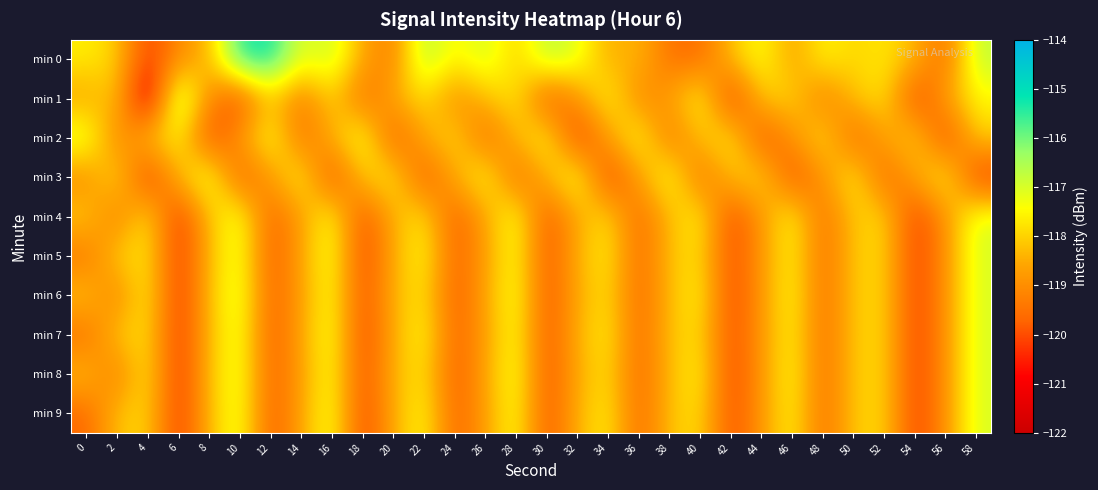

Reading left to right, what are all the values shown in this chart?

min 0: 0=-117.6	2=-118.0	4=-120.3	6=-119.0	8=-118.4	10=-115.3	12=-115.1	14=-117.2	16=-116.7	18=-118.6	20=-119.3	22=-116.4	24=-117.6	26=-116.8	28=-118.1	30=-116.6	32=-117.1	34=-118.5	36=-118.3	38=-119.5	40=-119.6	42=-118.2	44=-117.3	46=-118.8	48=-117.5	50=-118.0	52=-117.7	54=-118.3	56=-119.7	58=-116.7
min 1: 0=-118.7	2=-118.0	4=-121.8	6=-116.1	8=-119.1	10=-120.2	12=-118.1	14=-119.4	16=-117.9	18=-119.7	20=-118.5	22=-117.8	24=-119.1	26=-118.3	28=-117.6	30=-120.1	32=-118.9	34=-117.4	36=-119.2	38=-118.7	40=-117.3	42=-120.5	44=-118.1	46=-117.9	48=-119.4	50=-118.2	52=-117.7	54=-120.3	56=-118.6	58=-117.5
min 2: 0=-116.9	2=-119.3	4=-118.1	6=-117.5	8=-120.2	10=-118.8	12=-117.2	14=-119.6	16=-118.4	18=-117.1	20=-120.0	22=-118.5	24=-117.8	26=-119.7	28=-118.3	30=-117.4	32=-120.4	34=-118.7	36=-117.3	38=-119.5	40=-118.2	42=-117.6	44=-120.1	46=-118.9	48=-117.7	50=-119.8	52=-118.6	54=-117.9	56=-120.3	58=-118.0
min 3: 0=-119.1	2=-117.7	4=-120.5	6=-118.3	8=-117.0	10=-119.9	12=-118.8	14=-117.4	16=-120.2	18=-118.1	20=-117.6	22=-120.0	24=-118.5	26=-117.3	28=-119.7	30=-118.4	32=-117.1	34=-120.3	36=-118.7	38=-117.2	40=-119.6	42=-118.2	44=-117.8	46=-120.1	48=-118.9	50=-117.5	52=-119.8	54=-118.6	56=-117.4	58=-120.4
min 4: 0=-118.0	2=-119.4	4=-117.6	6=-120.5	8=-118.2	10=-117.1	12=-119.8	14=-118.7	16=-117.3	18=-120.1	20=-118.4	22=-117.7	24=-119.9	26=-118.6	28=-117.2	30=-120.0	32=-118.5	34=-117.8	36=-119.7	38=-118.3	40=-117.5	42=-120.2	44=-118.8	46=-117.4	48=-119.6	50=-118.1	52=-117.9	54=-120.3	56=-118.9	58=-117.0
min 5: 0=-119.5	2=-118.0	4=-117.7	6=-120.4	8=-118.3	10=-117.1	12=-119.9	14=-118.6	16=-117.2	18=-120.2	20=-118.5	22=-117.4	24=-119.8	26=-118.7	28=-117.3	30=-120.0	32=-118.4	34=-117.6	36=-119.7	38=-118.2	40=-117.8	42=-120.1	44=-118.8	46=-117.5	48=-119.6	50=-118.1	52=-117.9	54=-120.3	56=-118.9	58=-117.0
min 6: 0=-118.1	2=-119.3	4=-117.5	6=-120.5	8=-118.2	10=-117.0	12=-119.8	14=-118.7	16=-117.3	18=-120.1	20=-118.4	22=-117.7	24=-119.9	26=-118.6	28=-117.2	30=-120.0	32=-118.5	34=-117.8	36=-119.7	38=-118.3	40=-117.5	42=-120.2	44=-118.8	46=-117.4	48=-119.6	50=-118.1	52=-117.9	54=-120.3	56=-118.9	58=-117.0
min 7: 0=-119.6	2=-118.1	4=-117.8	6=-120.4	8=-118.3	10=-117.1	12=-119.9	14=-118.6	16=-117.2	18=-120.2	20=-118.5	22=-117.4	24=-119.8	26=-118.7	28=-117.3	30=-120.0	32=-118.4	34=-117.6	36=-119.7	38=-118.2	40=-117.8	42=-120.1	44=-118.8	46=-117.5	48=-119.6	50=-118.1	52=-117.9	54=-120.3	56=-118.9	58=-117.0
min 8: 0=-118.2	2=-119.4	4=-117.6	6=-120.5	8=-118.2	10=-117.1	12=-119.8	14=-118.7	16=-117.3	18=-120.1	20=-118.4	22=-117.7	24=-119.9	26=-118.6	28=-117.2	30=-120.0	32=-118.5	34=-117.8	36=-119.7	38=-118.3	40=-117.5	42=-120.2	44=-118.8	46=-117.4	48=-119.6	50=-118.1	52=-117.9	54=-120.3	56=-118.9	58=-117.0
min 9: 0=-119.7	2=-118.2	4=-117.9	6=-120.4	8=-118.3	10=-117.1	12=-119.9	14=-118.6	16=-117.2	18=-120.2	20=-118.5	22=-117.4	24=-119.8	26=-118.7	28=-117.3	30=-120.0	32=-118.4	34=-117.6	36=-119.7	38=-118.2	40=-117.8	42=-120.1	44=-118.8	46=-117.5	48=-119.6	50=-118.1	52=-117.9	54=-120.3	56=-118.9	58=-117.0